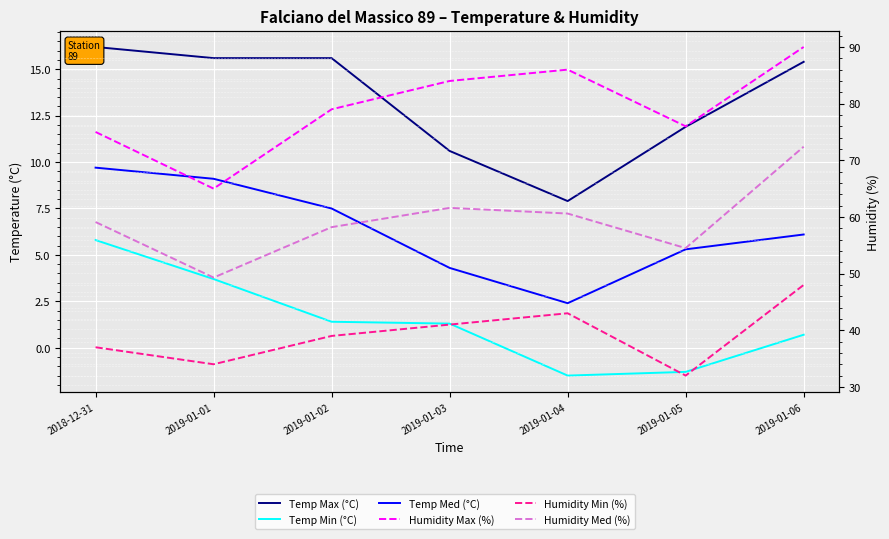

Is it true that Temp Min (°C) equals -0.3 at 2019-01-05?

False